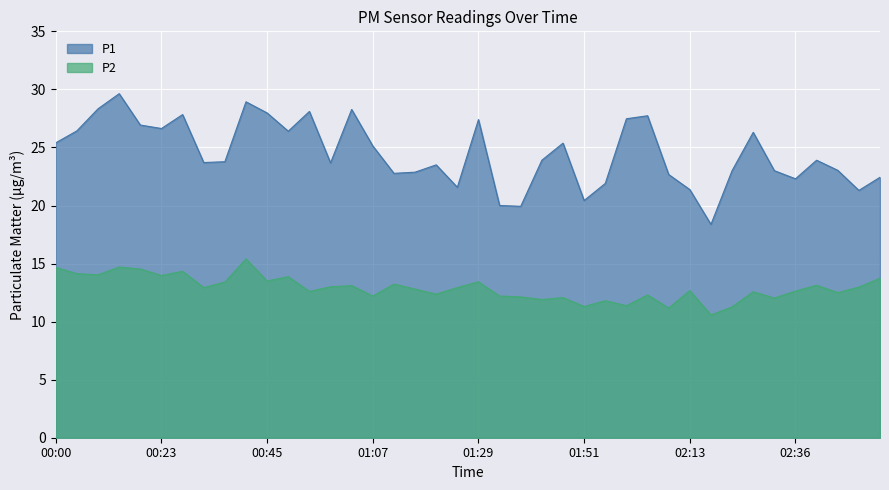

True or false: P1 and P2 cross at least once.

False